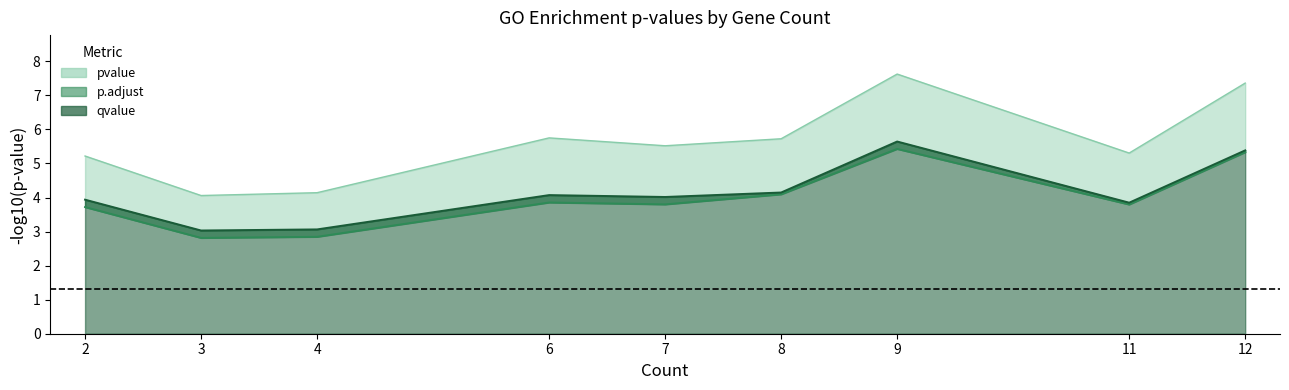

The qvalue line series shows 3.0 at 3. True or false?

True